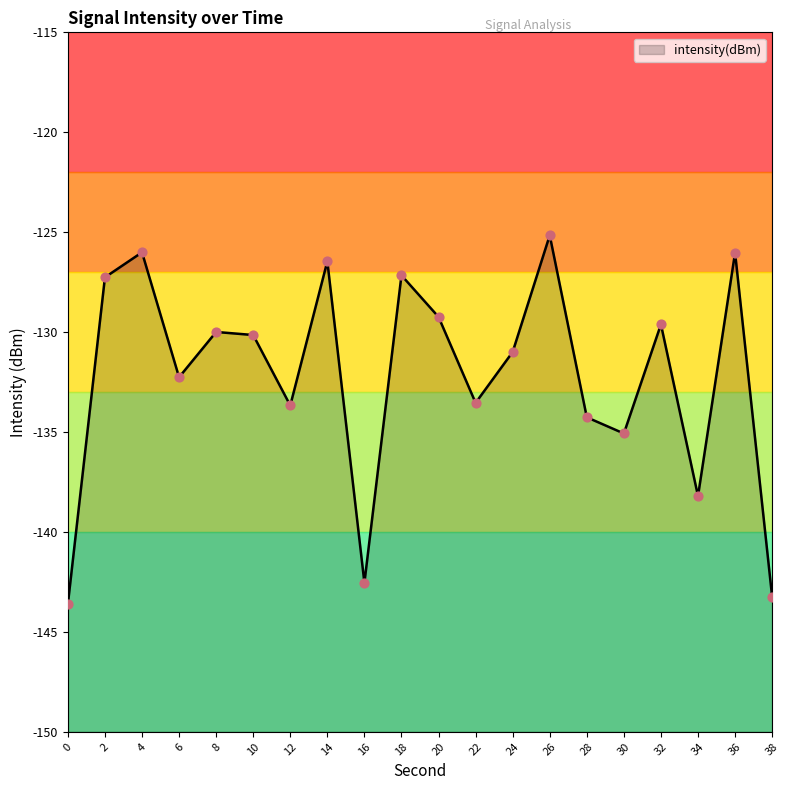

Which has a higher value, 16 or 18?

18